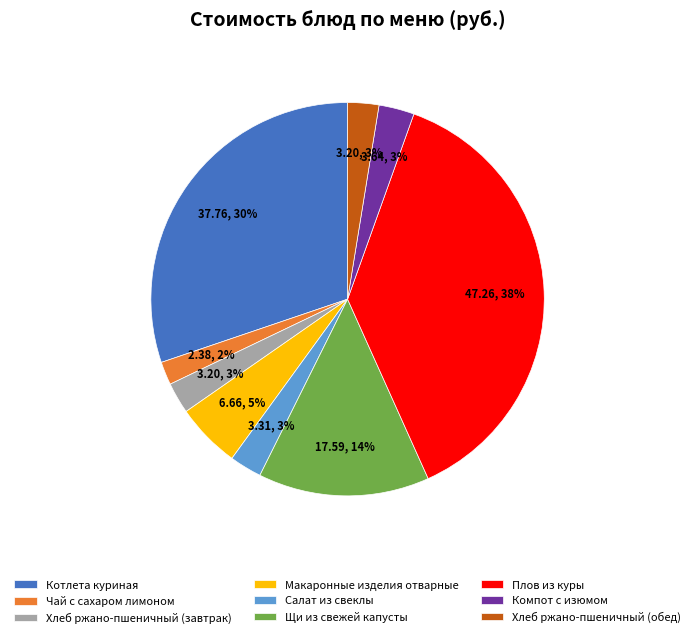

How many slices are in this pie chart?

9